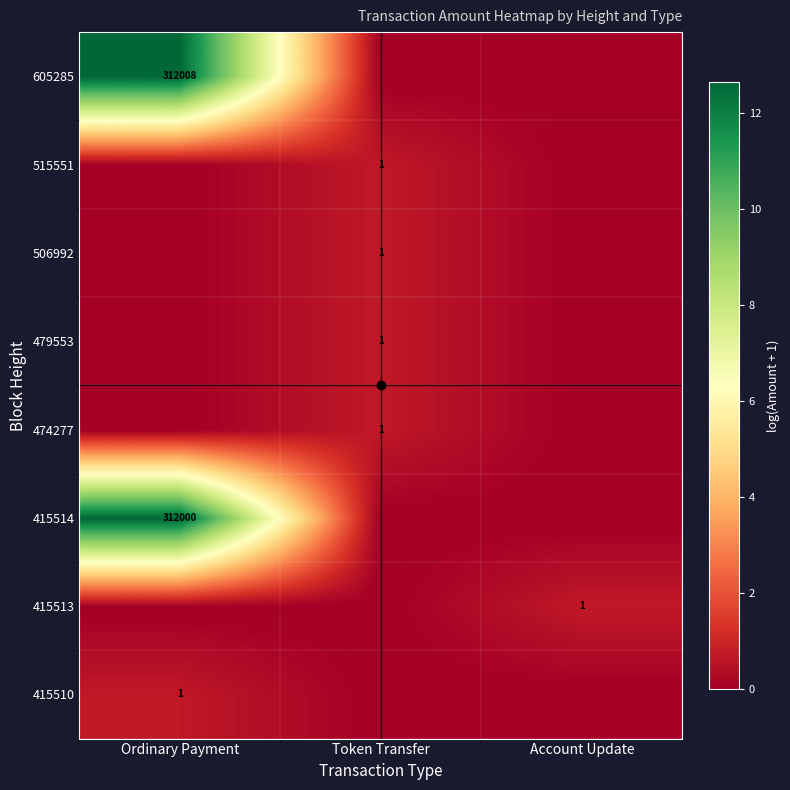

The 415514 series shows 451203 at Ordinary Payment. True or false?

False